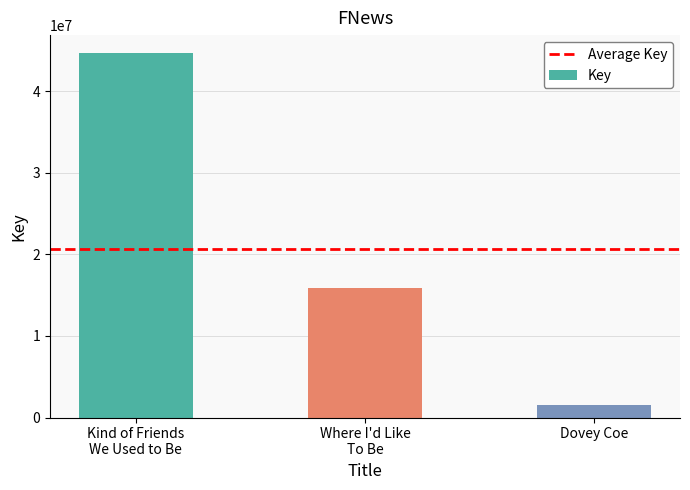

What is the value of the 2nd bar from the left?

15855814